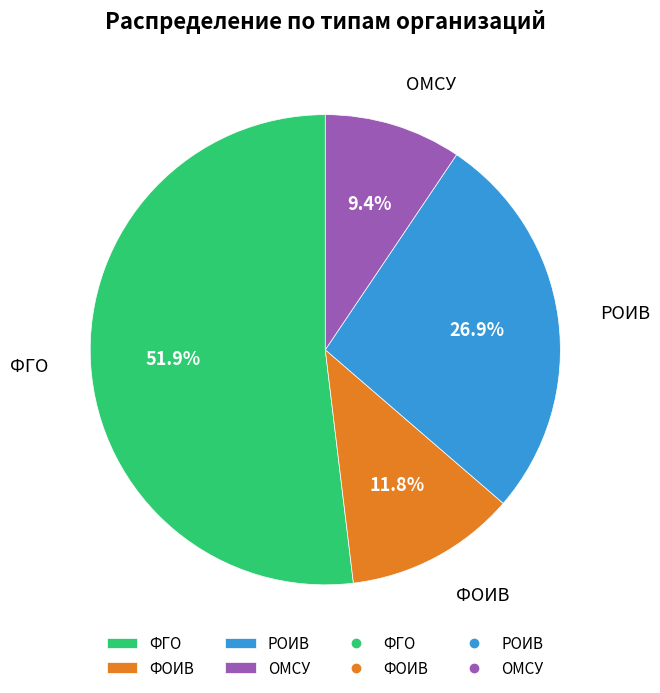

The ФГО slice represents 52% of the pie. True or false?

True